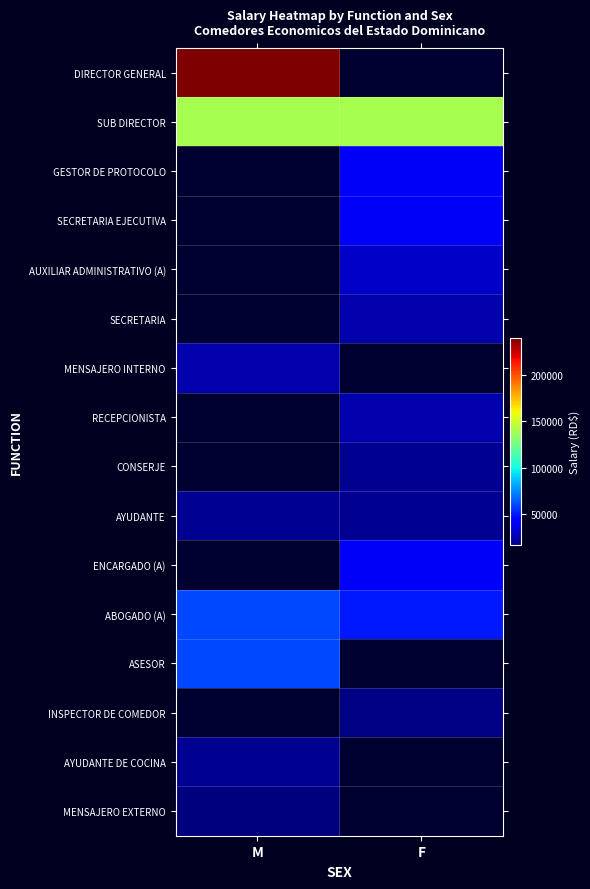

Count the number of categories in the chart.

2